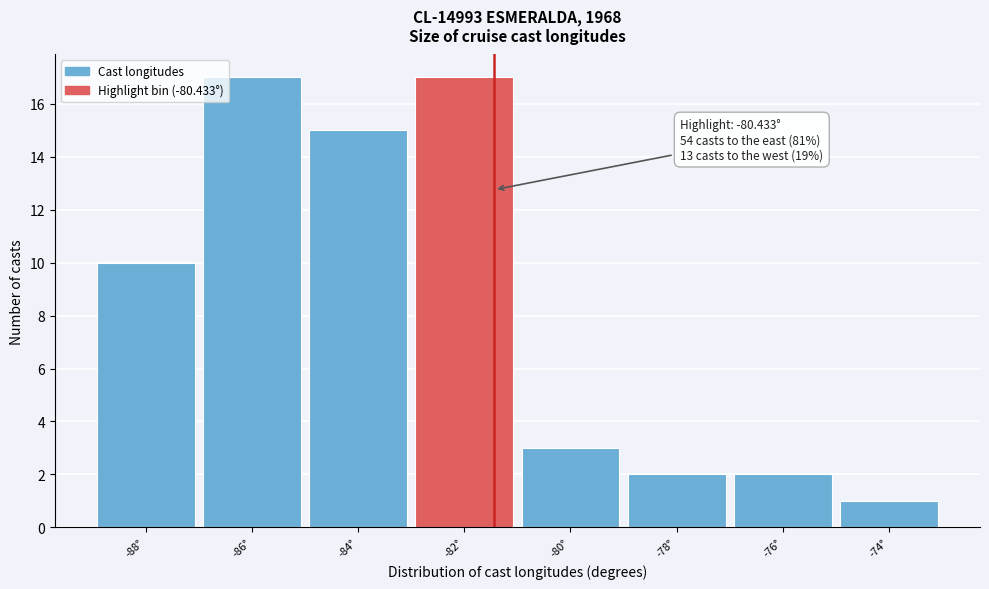

Reading right to left, extract all data points from this chart.

-74°=1	-76°=2	-78°=2	-80°=3	-82°=17	-84°=15	-86°=17	-88°=10